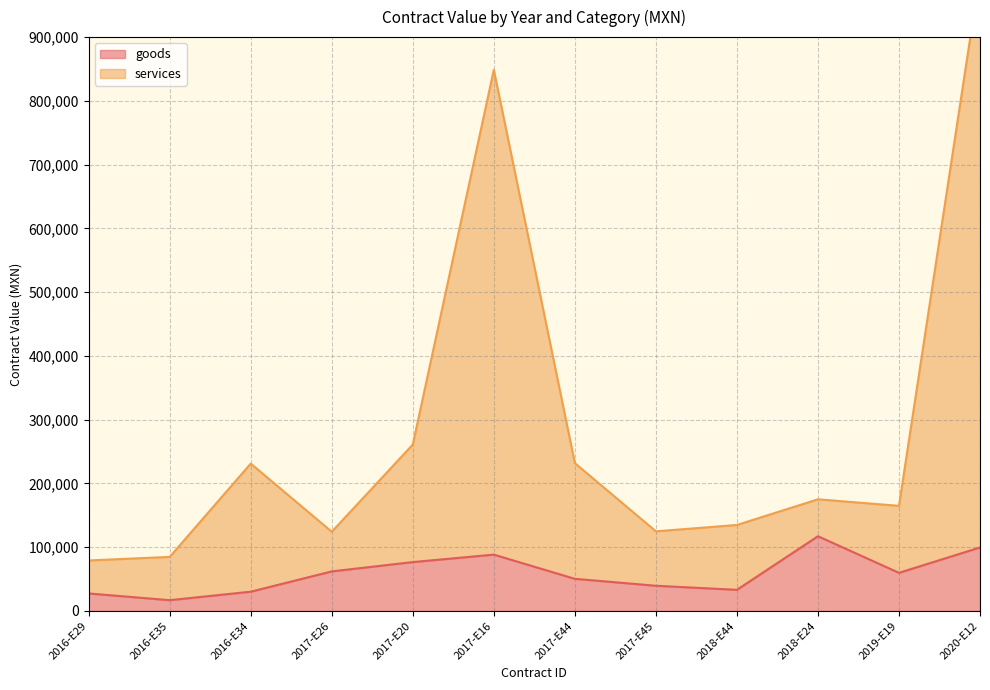

What is the change in value from 2016-E34 to 2017-E44?

+20206.5